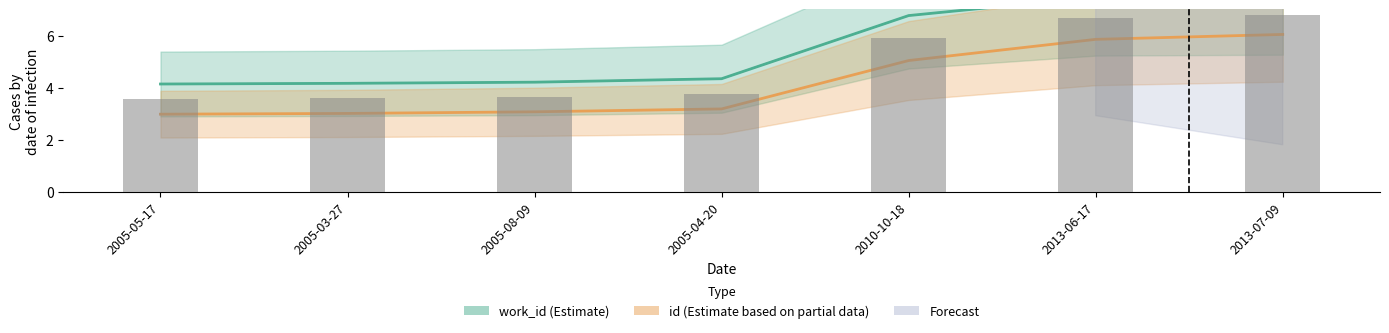

Where is id nearest to the value 4?

2005-04-20